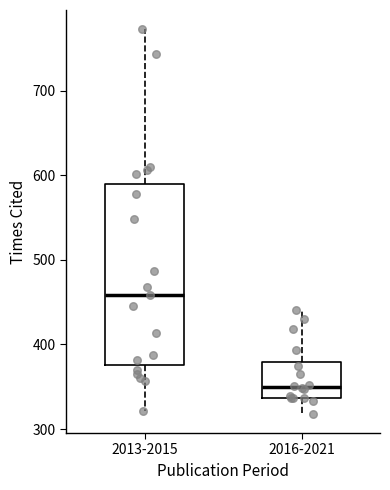

Where is the lower edge of the box for 2016-2021 on the y-axis? The values are not printed on the chart, so give them approximately, as read against the axis.

340